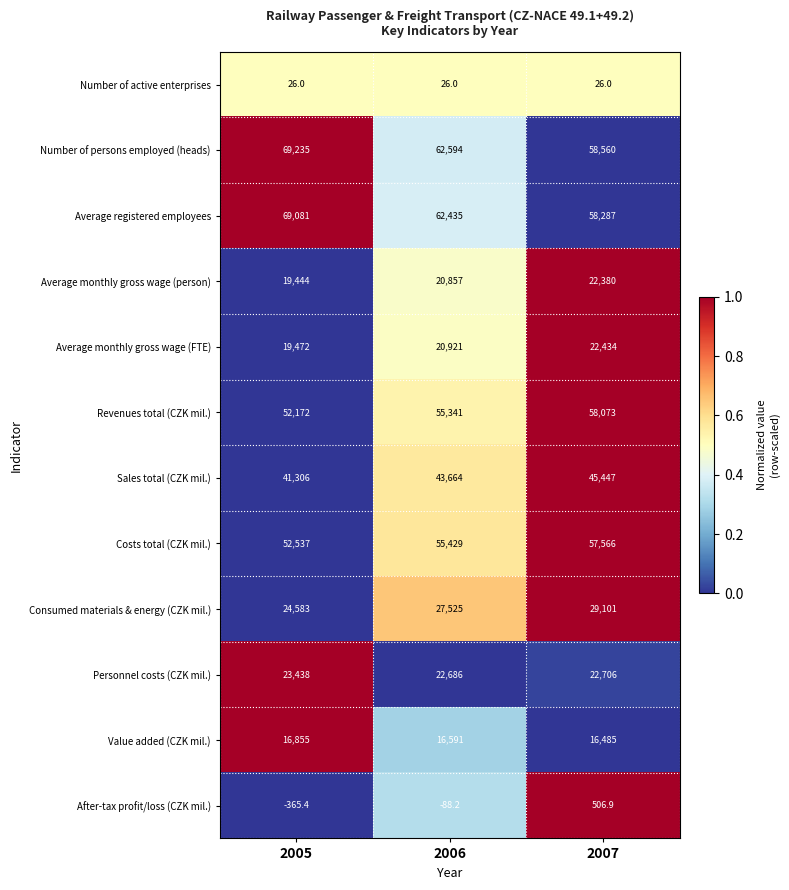

What is the sum of the Personnel costs (CZK mil.) values at 2005 and 2006?

46124.0